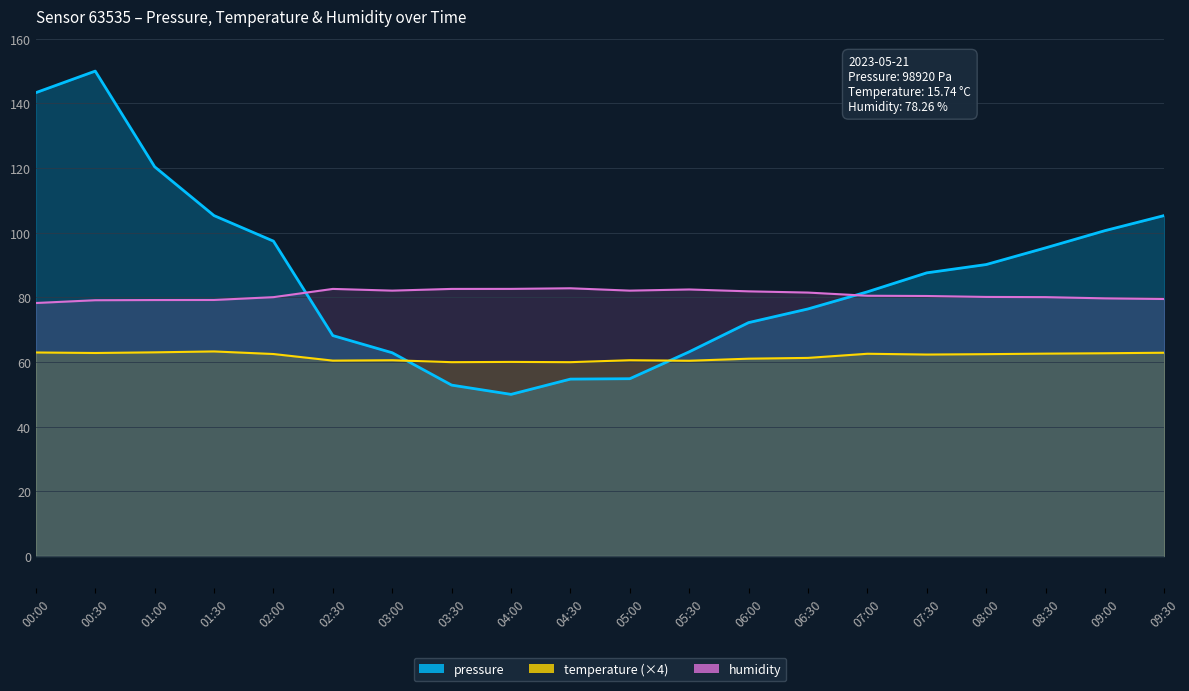

At which category is the sum across all series the highest?

00:30